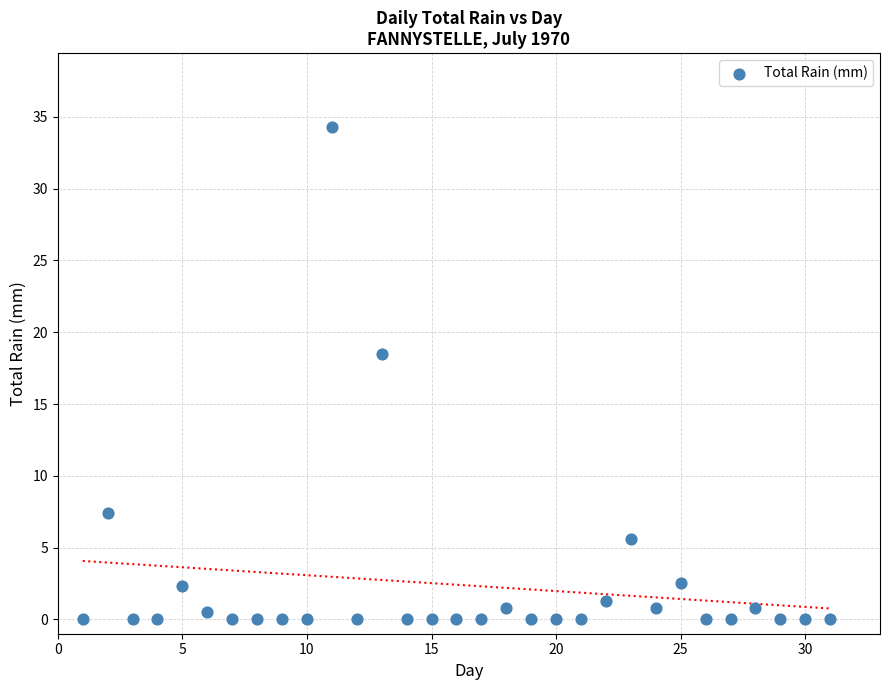

What Y value in the scatter plot is closest to 17?

18.5